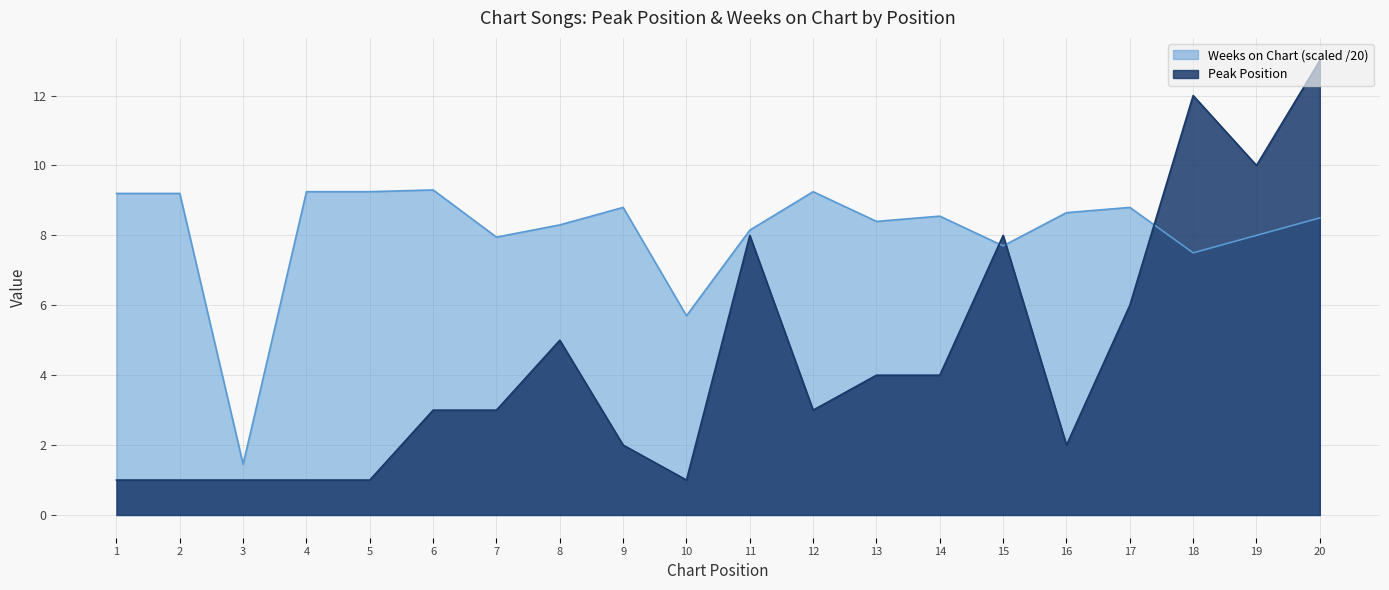

What is the difference between the highest and lowest values at 9?

6.8